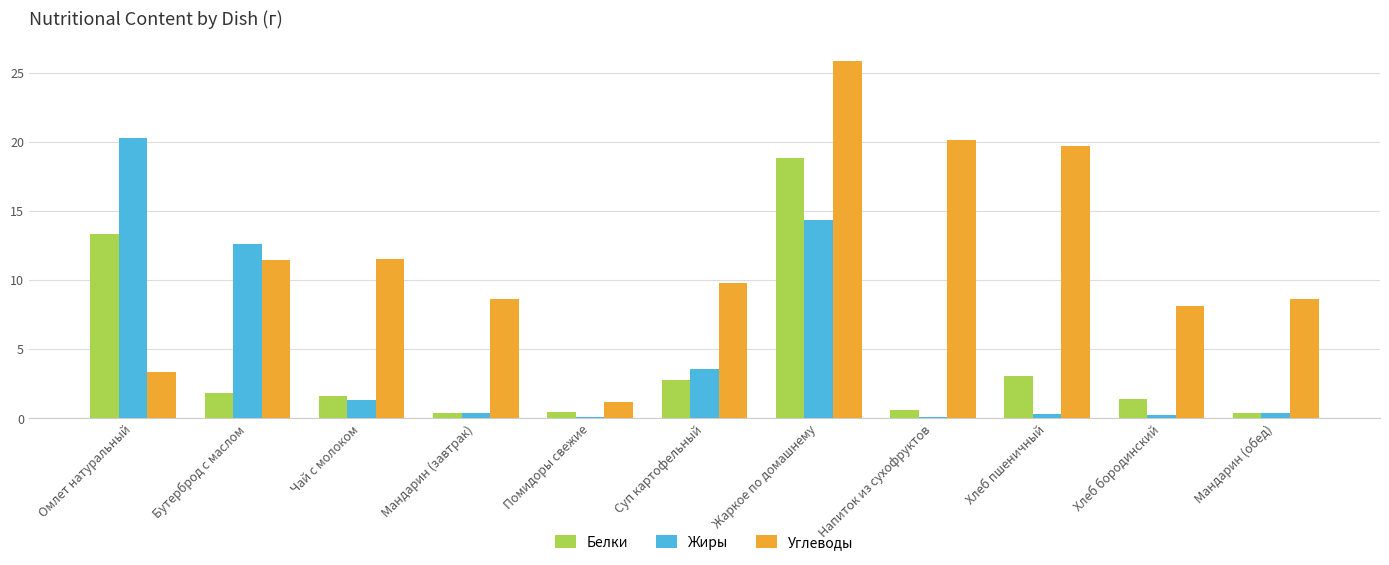

What is the difference between the Жиры values at Бутерброд с маслом and Мандарин (обед)?

12.2